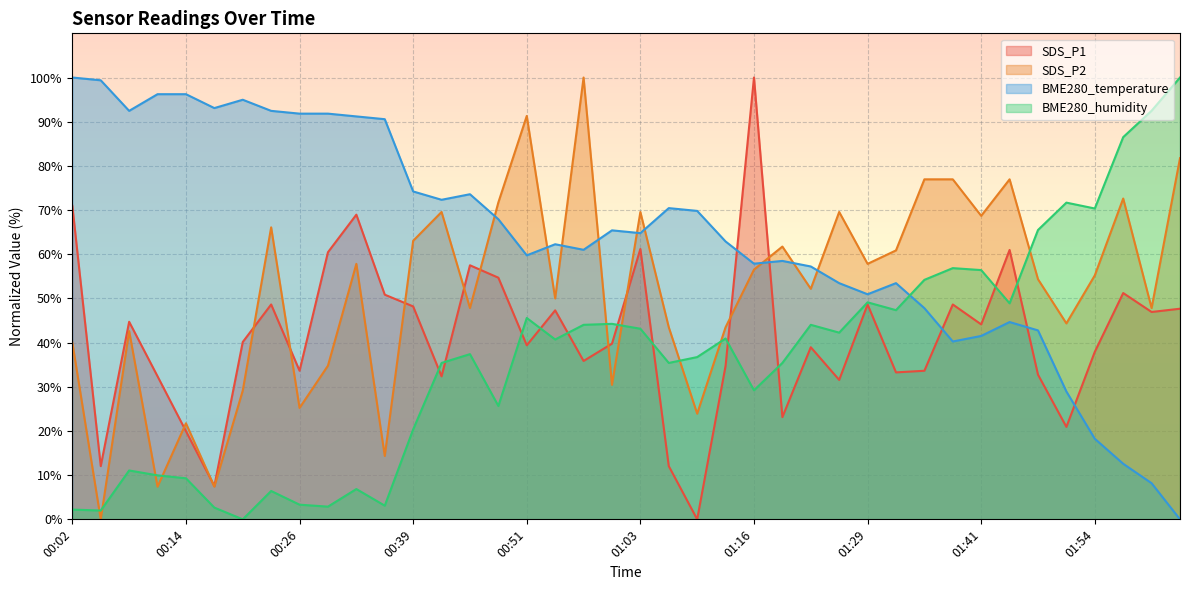

Which series has the largest range (max minus min)?

SDS_P1